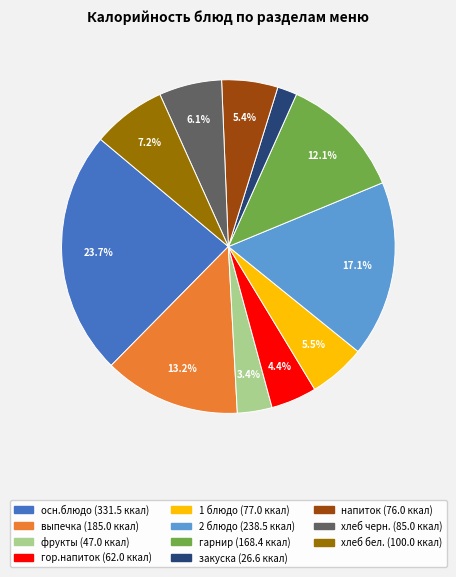

Do выпечка and 1 блюдо together represent more than half of the pie?

No